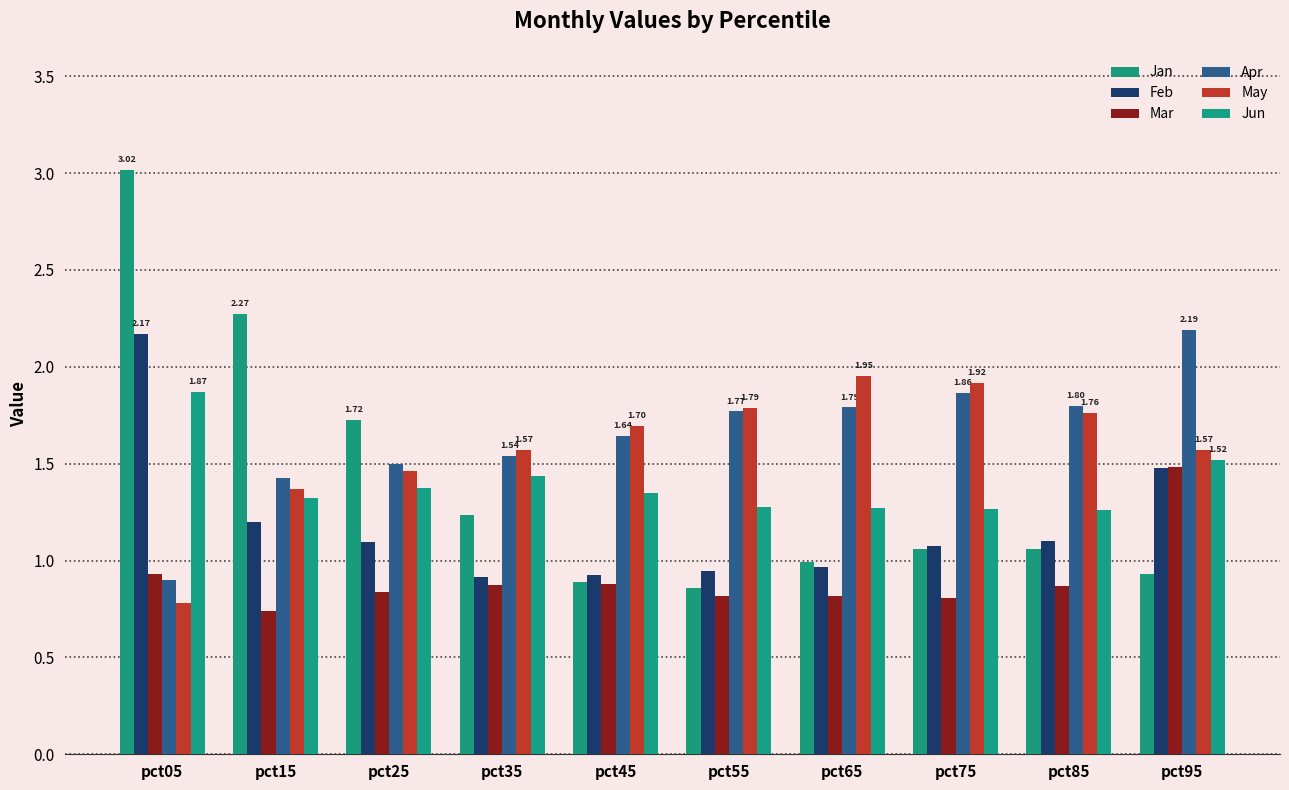

Is the value of Apr at pct15 greater than the value of May at pct85?

No